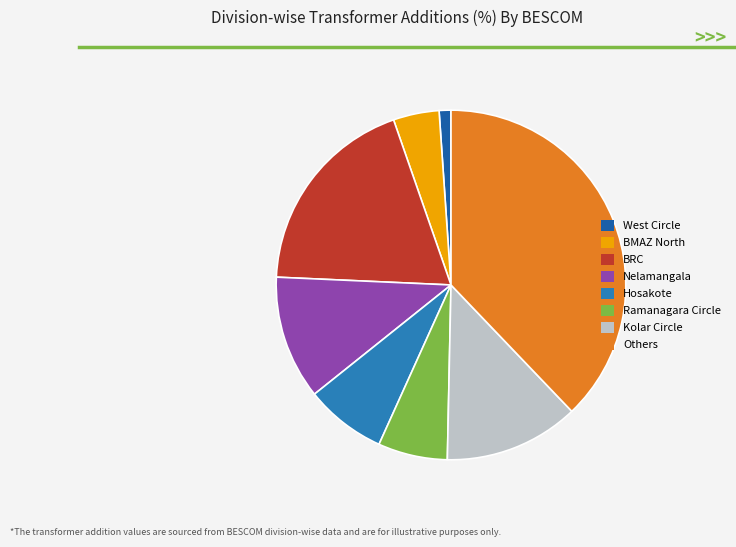

Is there any slice that represents more than half of the pie?

No